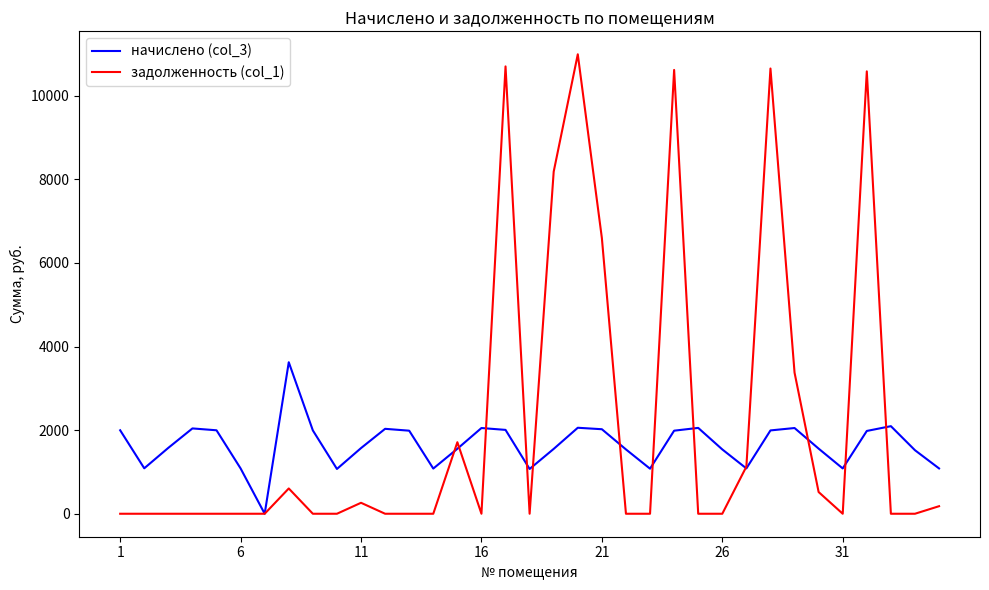

Which series has the largest range (max minus min)?

задолженность (col_1)